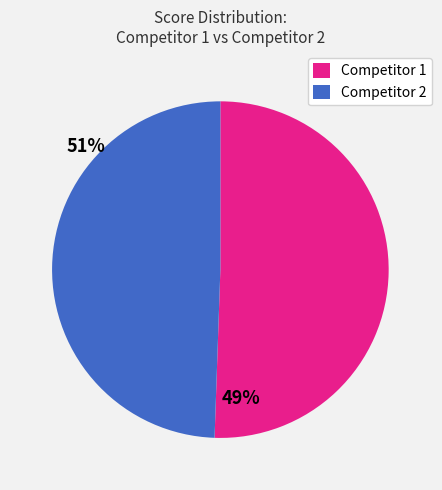

Approximately how many times larger is the value at Competitor 1 compared to Competitor 2?

1.0